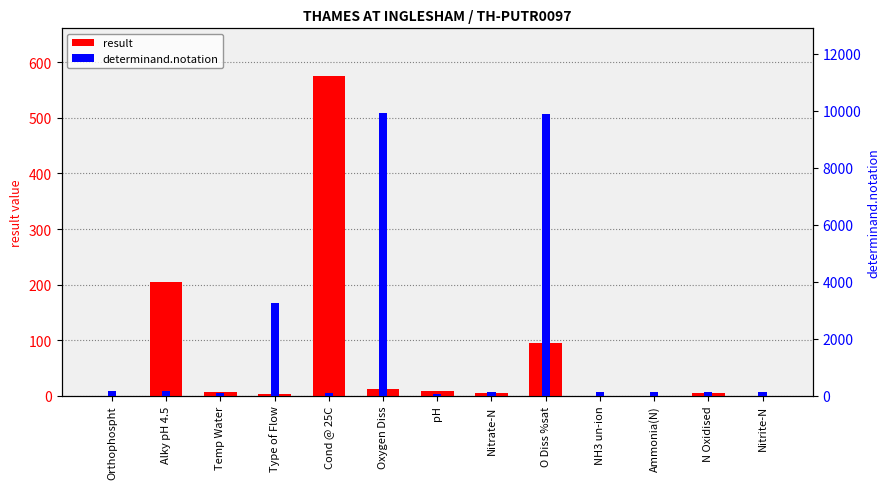

At how many categories does at least one series exceed 2876?

3